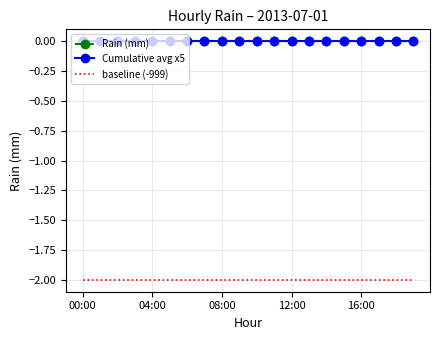

Reading left to right, transcribe all the data shown in this chart.

Rain (mm): 0	0	0	0	0	0	0	0	0	0	0	0	0	0	0	0	0	0	0	0
Cumulative avg x5: 0	0	0	0	0	0	0	0	0	0	0	0	0	0	0	0	0	0	0	0
baseline (-999): -2	-2	-2	-2	-2	-2	-2	-2	-2	-2	-2	-2	-2	-2	-2	-2	-2	-2	-2	-2